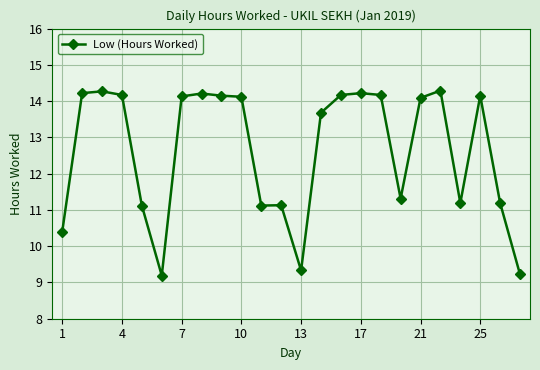

What is the difference between the maximum and minimum values?

5.1